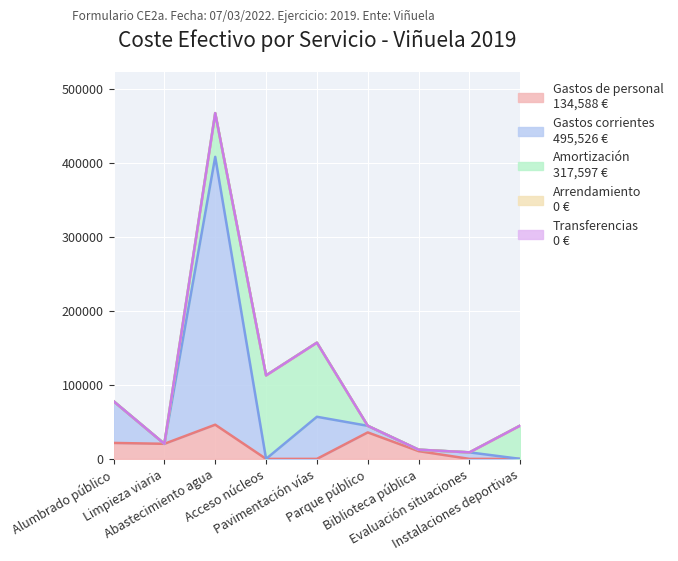

True or false: Amortización has more than 0 points higher than both neighbors.

True